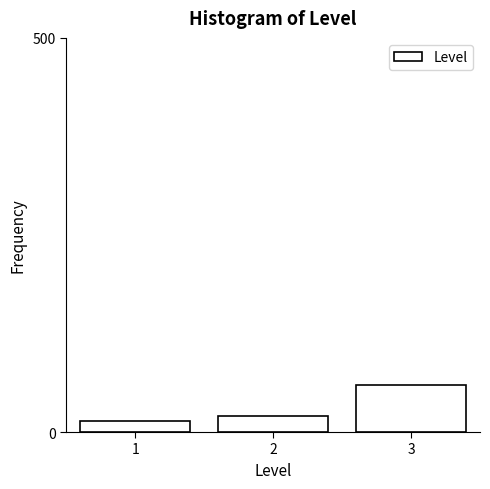

Reading left to right, transcribe all the data shown in this chart.

14	20	60